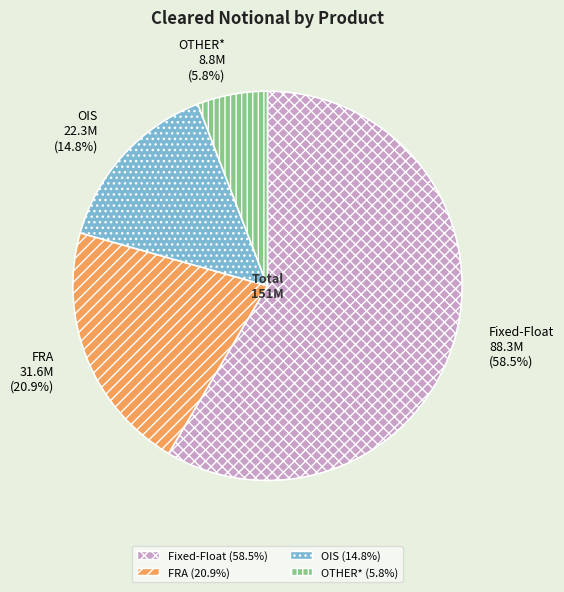

What percentage do Fixed-Float and OTHER* together represent?

64.3%